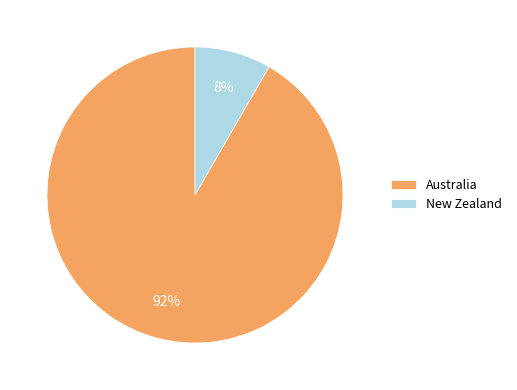

Which slice is the smallest?

New Zealand